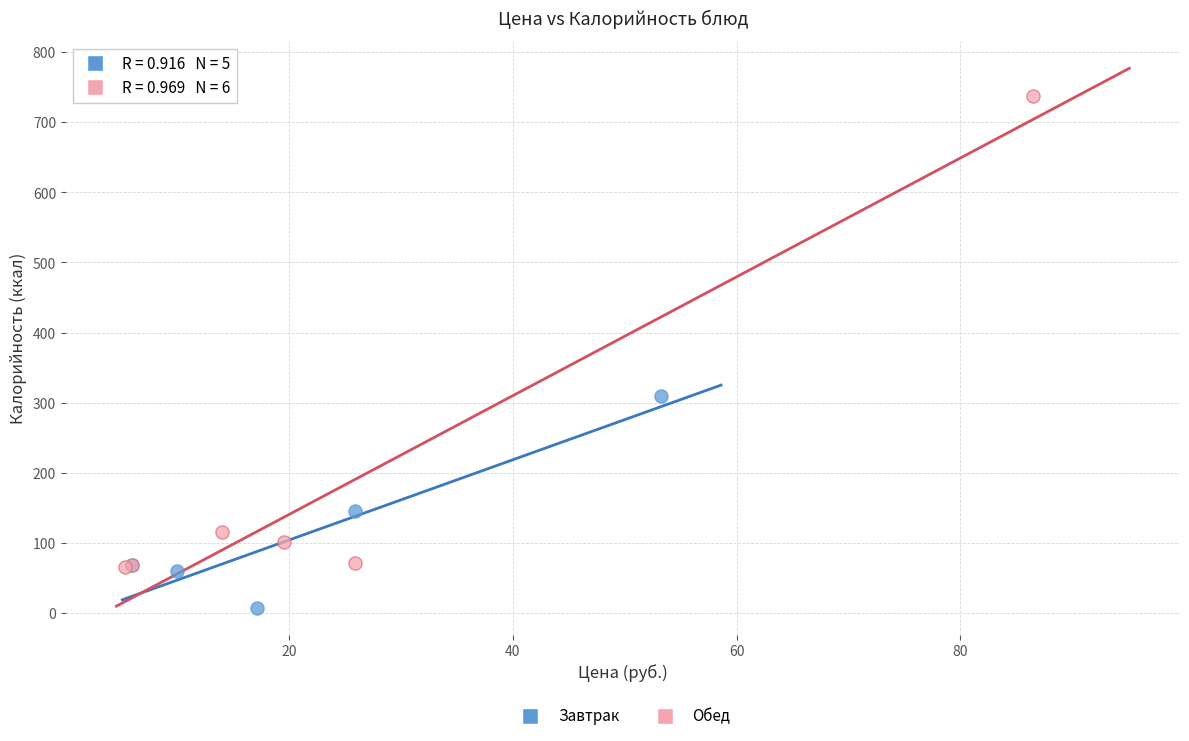

Which series reaches the maximum Y coordinate?

Обед